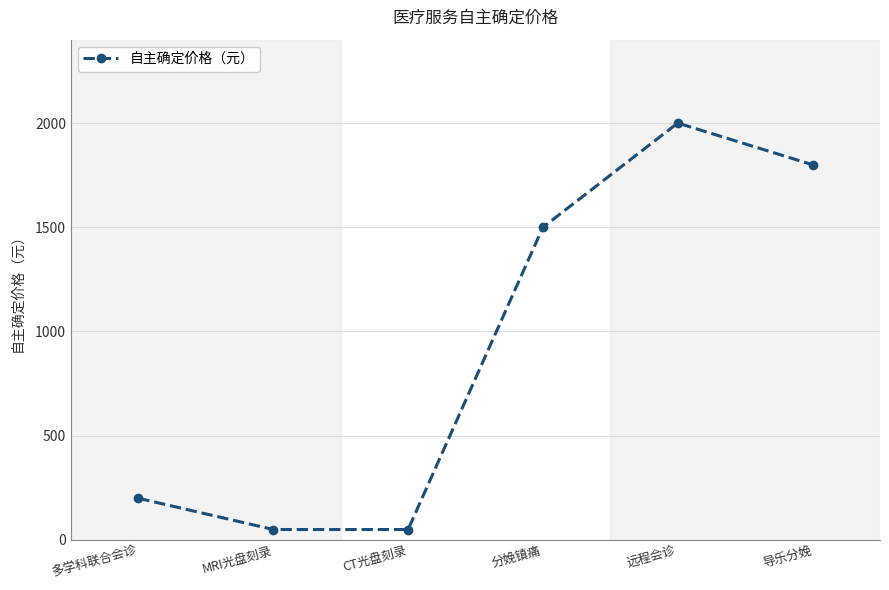

At which category does the data reach its first local peak?

远程会诊